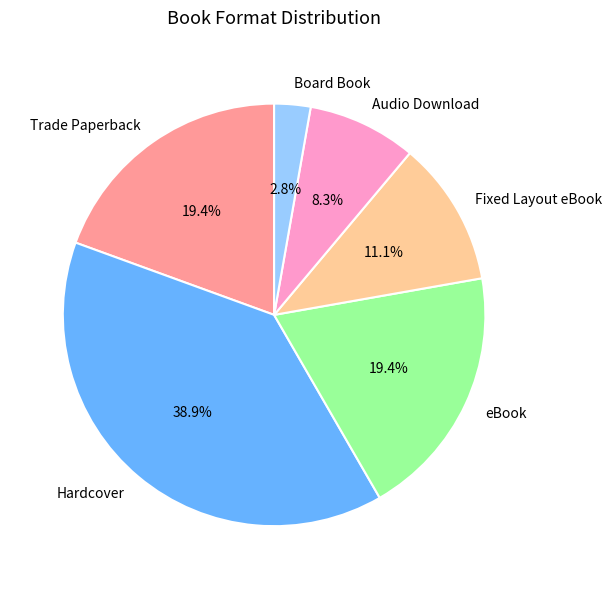

Which has a higher value, Board Book or Hardcover?

Hardcover